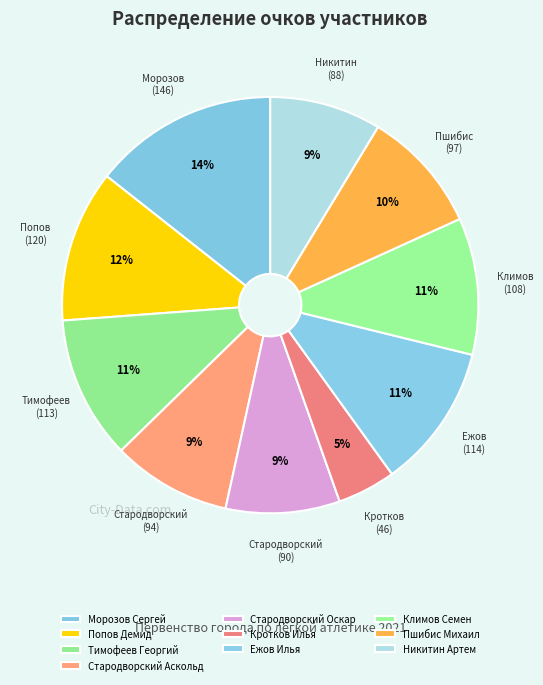

Does any single category account for the majority?

No